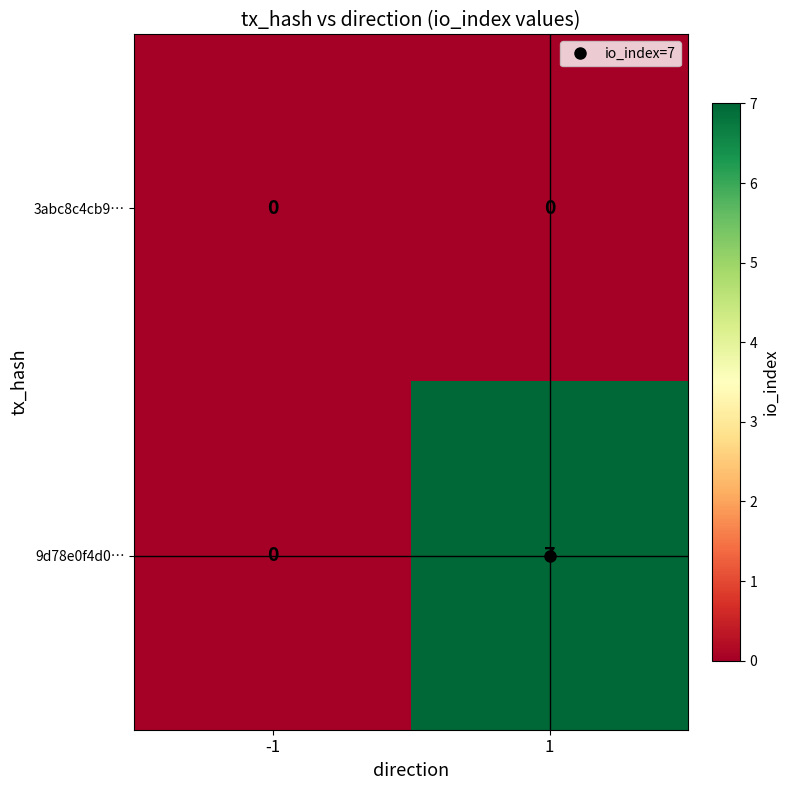

Is the value of 9d78e0f4d0… at 1 greater than the value of 3abc8c4cb9… at -1?

Yes